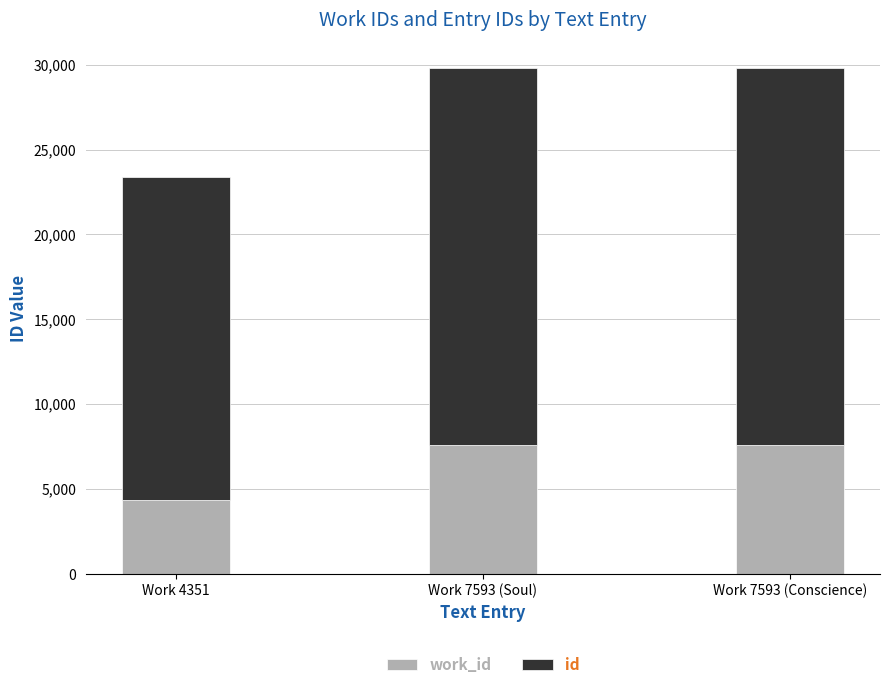

List the series in order of their peak value, lowest first.

work_id, id